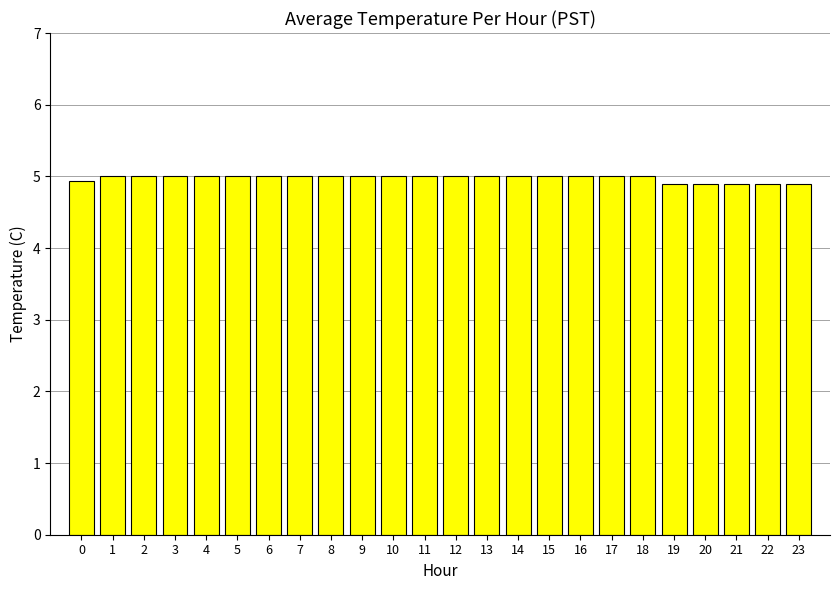

Is it true that the value at 20 is 4.9?

True